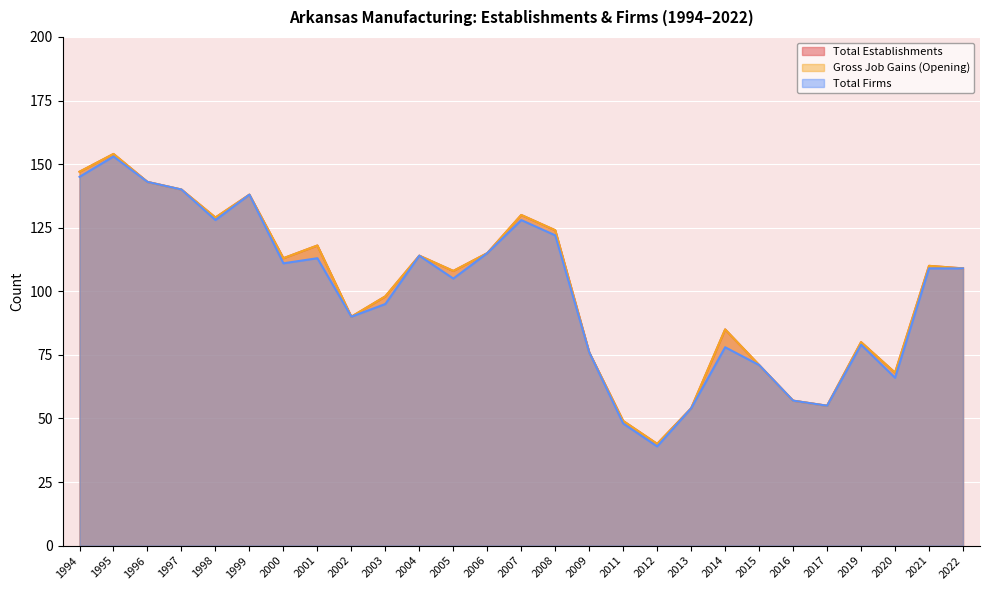

Which category has the highest value across all series?

1995